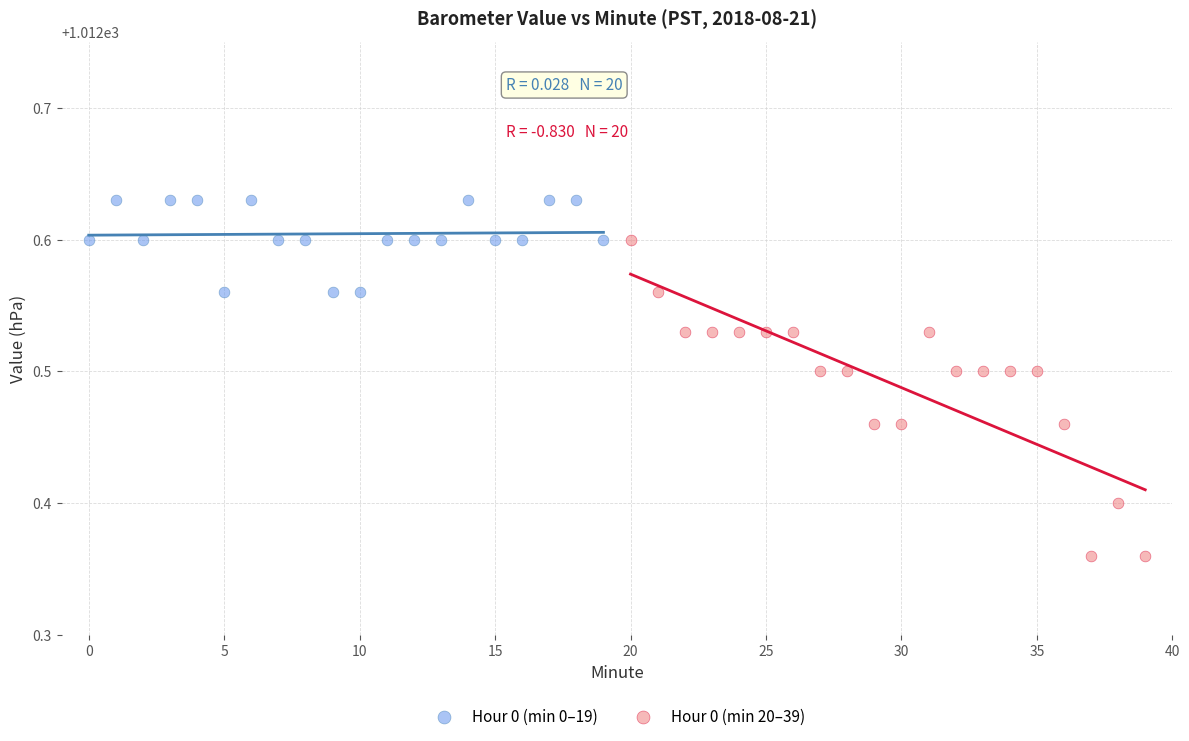

Which series reaches the minimum Y coordinate?

Hour 0 (min 20–39)